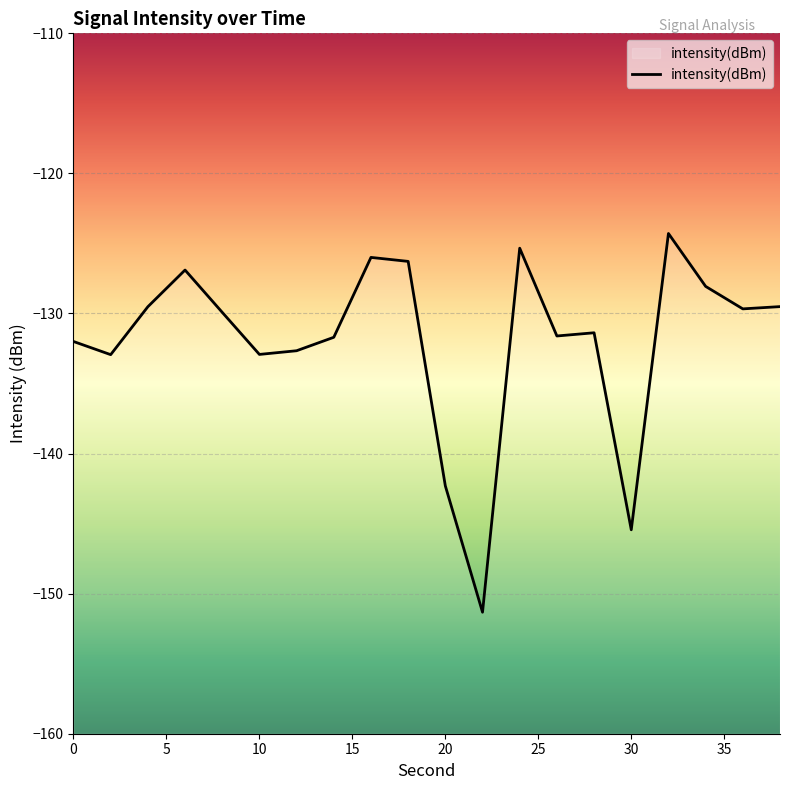

Reading right to left, what are all the values shown in this chart?

-129.5	-129.7	-128.1	-124.3	-145.4	-131.4	-131.6	-125.3	-151.3	-142.3	-126.3	-126.0	-131.7	-132.7	-132.9	-129.9	-126.9	-129.5	-132.9	-132.0